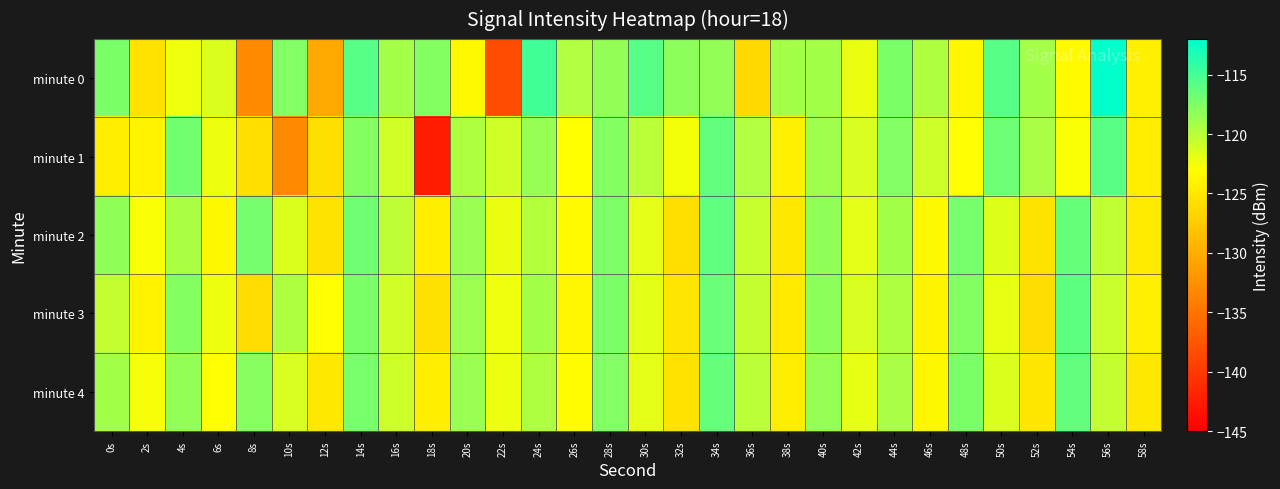

Reading left to right, transcribe all the data shown in this chart.

minute 0: 0s=-117.3	2s=-125.4	4s=-122.4	6s=-121.5	8s=-133.1	10s=-117.6	12s=-130.3	14s=-115.8	16s=-119.2	18s=-117.7	20s=-123.5	22s=-138.4	24s=-114.9	26s=-119.7	28s=-118.3	30s=-115.8	32s=-118.1	34s=-118.4	36s=-126.2	38s=-119.2	40s=-119.2	42s=-122.1	44s=-117.4	46s=-119.5	48s=-123.6	50s=-115.8	52s=-119.1	54s=-123.4	56s=-112.2	58s=-124.3
minute 1: 0s=-124.5	2s=-124.1	4s=-117.0	6s=-122.3	8s=-125.8	10s=-133.0	12s=-125.7	14s=-117.7	16s=-121.0	18s=-142.5	20s=-119.5	22s=-121.0	24s=-118.5	26s=-123.0	28s=-117.8	30s=-120.1	32s=-122.5	34s=-116.3	36s=-119.7	38s=-124.2	40s=-118.9	42s=-121.4	44s=-117.6	46s=-120.8	48s=-123.1	50s=-116.7	52s=-119.3	54s=-122.7	56s=-115.9	58s=-124.6
minute 2: 0s=-118.2	2s=-122.8	4s=-119.4	6s=-123.7	8s=-117.1	10s=-121.5	12s=-125.3	14s=-116.8	16s=-120.2	18s=-124.5	20s=-118.6	22s=-122.1	24s=-119.8	26s=-123.4	28s=-117.5	30s=-121.9	32s=-125.7	34s=-116.2	36s=-120.6	38s=-124.9	40s=-118.3	42s=-121.8	44s=-119.1	46s=-123.6	48s=-117.2	50s=-121.6	52s=-125.4	54s=-116.5	56s=-120.3	58s=-124.7
minute 3: 0s=-120.5	2s=-124.1	4s=-117.8	6s=-122.3	8s=-126.1	10s=-119.6	12s=-123.2	14s=-117.4	16s=-121.0	18s=-125.6	20s=-118.8	22s=-122.4	24s=-119.2	26s=-123.8	28s=-117.3	30s=-121.7	32s=-125.2	34s=-116.6	36s=-120.4	38s=-124.8	40s=-118.1	42s=-121.3	44s=-119.5	46s=-123.9	48s=-117.7	50s=-122.0	52s=-125.8	54s=-116.1	56s=-120.7	58s=-124.3
minute 4: 0s=-119.0	2s=-122.6	4s=-118.4	6s=-123.1	8s=-117.9	10s=-121.4	12s=-125.0	14s=-117.2	16s=-120.8	18s=-124.4	20s=-118.7	22s=-122.2	24s=-119.6	26s=-123.3	28s=-117.6	30s=-121.8	32s=-125.5	34s=-116.4	36s=-120.1	38s=-124.6	40s=-118.5	42s=-122.0	44s=-119.3	46s=-123.7	48s=-117.4	50s=-121.5	52s=-125.1	54s=-116.3	56s=-120.5	58s=-124.9